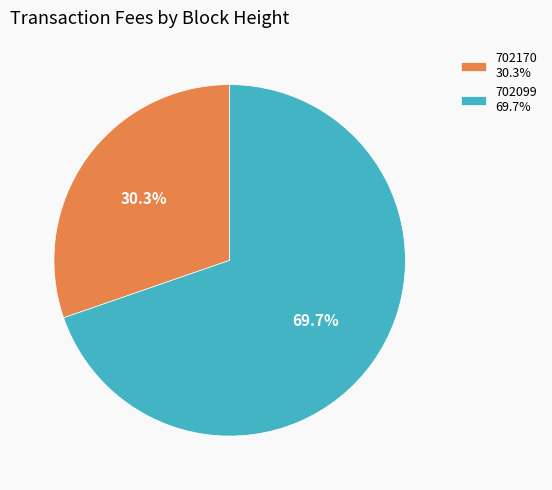

Which has a higher value, 702170 30.3% or 702099 69.7%?

702099 69.7%